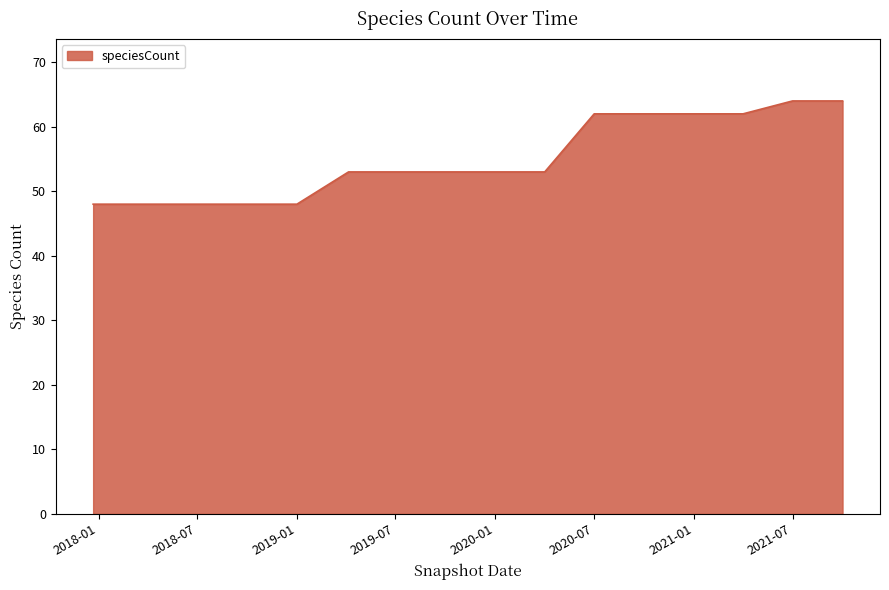

What is the difference between the maximum and minimum values?

16